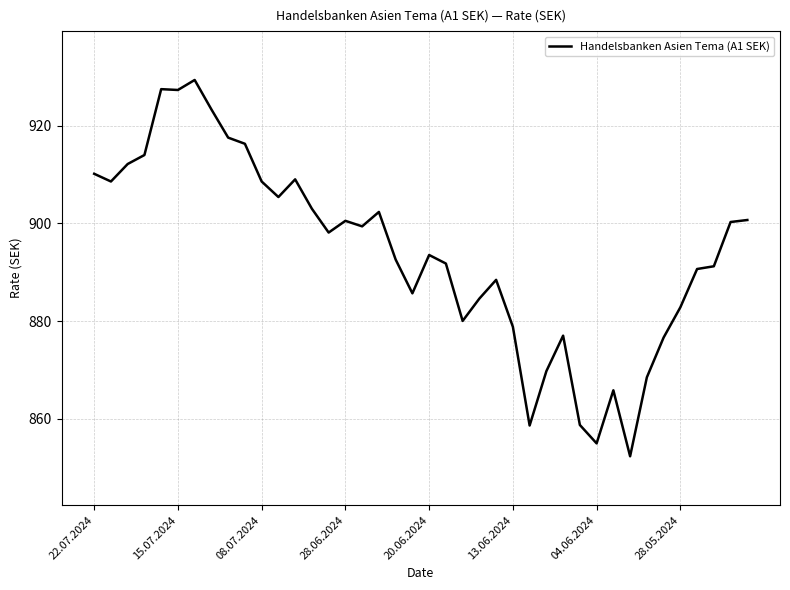

What is the smallest value displayed?

852.4